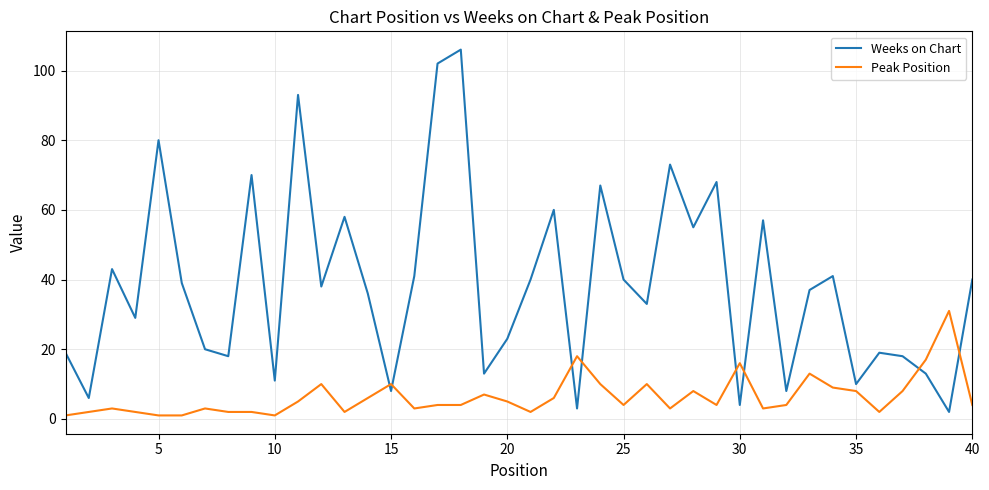

How many intersections are there between Weeks on Chart and Peak Position?

8